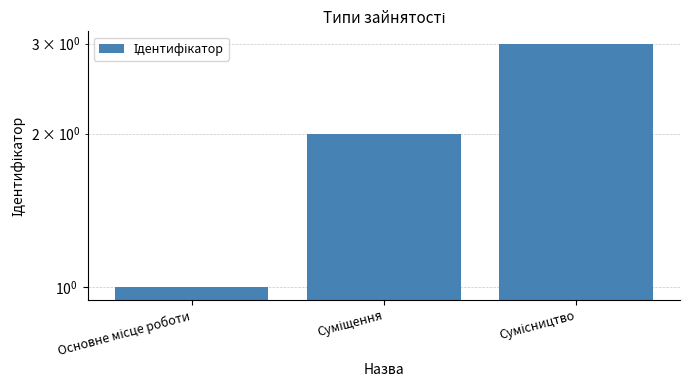

What is the difference between the maximum and minimum values?

2